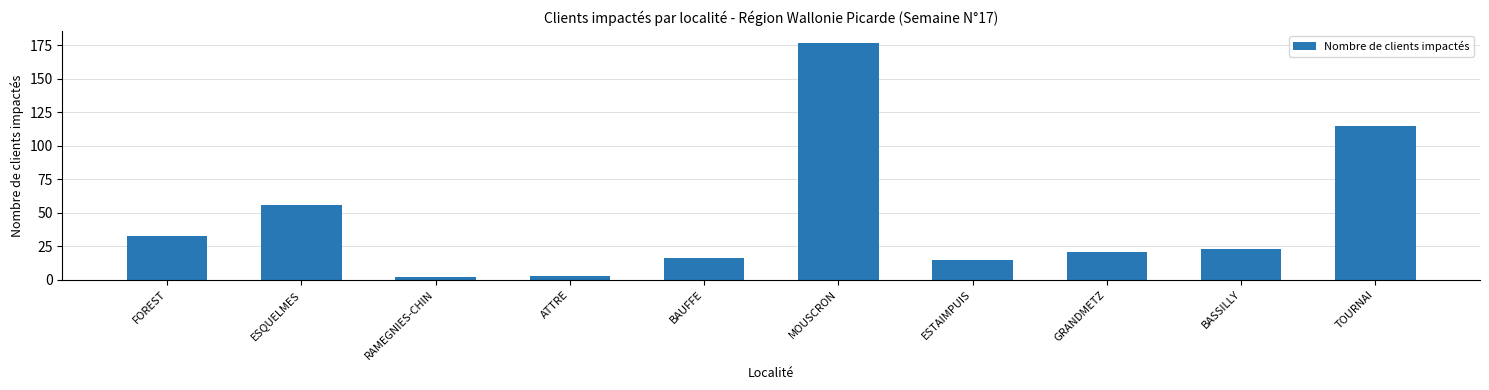

What is the minimum value shown in the chart?

2